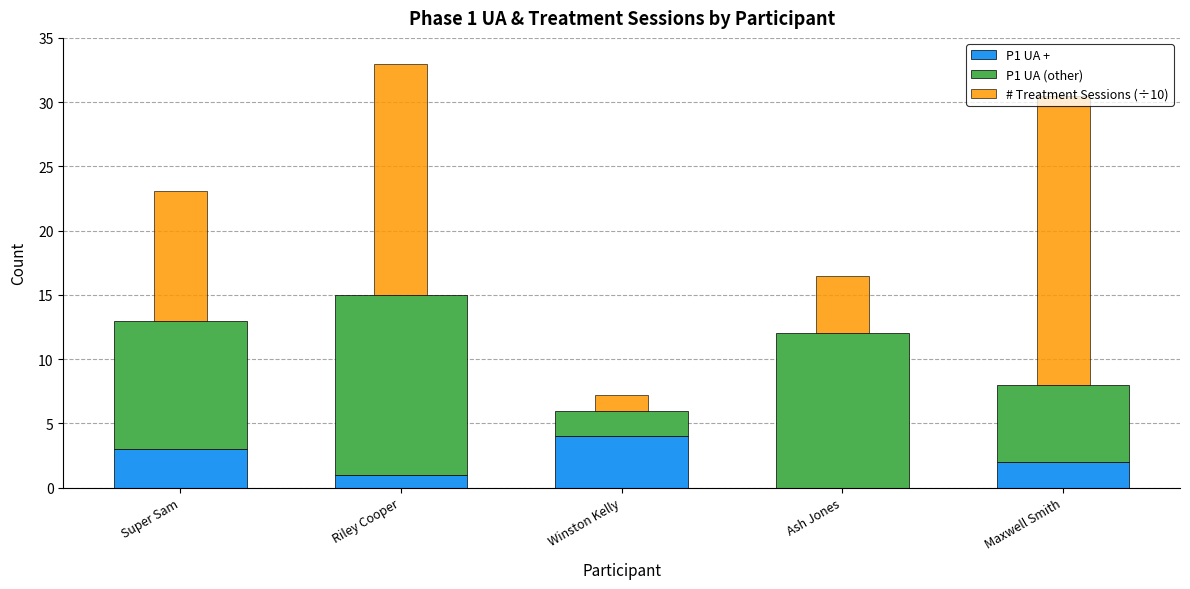

Is it true that P1 UA + equals 3.0 at Super Sam?

True